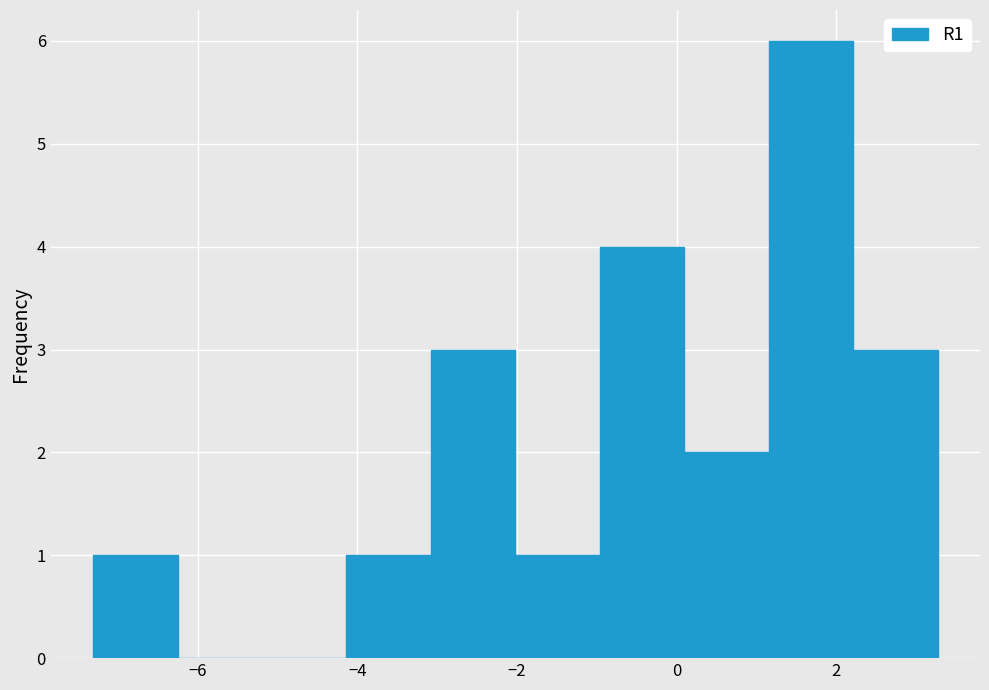

How tall is the bar that spans -1.0 to 0.0 on the x-axis? Neither the bar edges nor the heights are printed on the chart, so give them approximately, as read against the axes.

4